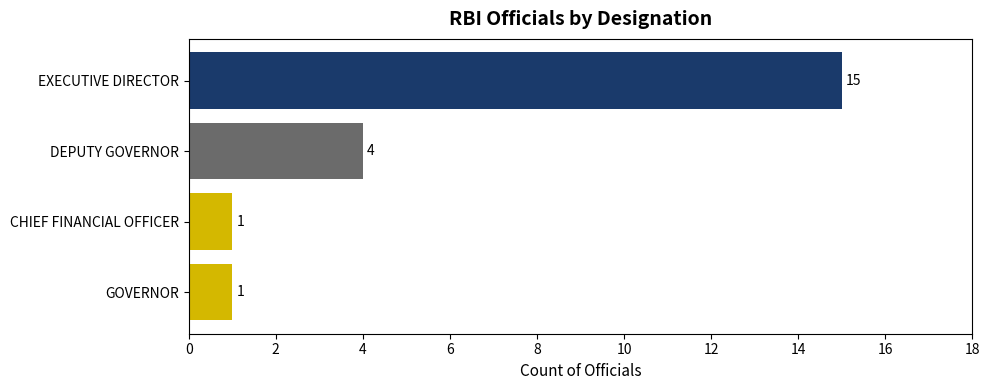

What is the average value?

5